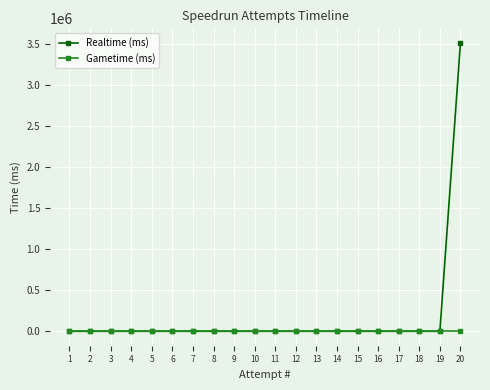

Which series has the largest total across all categories?

Realtime (ms)